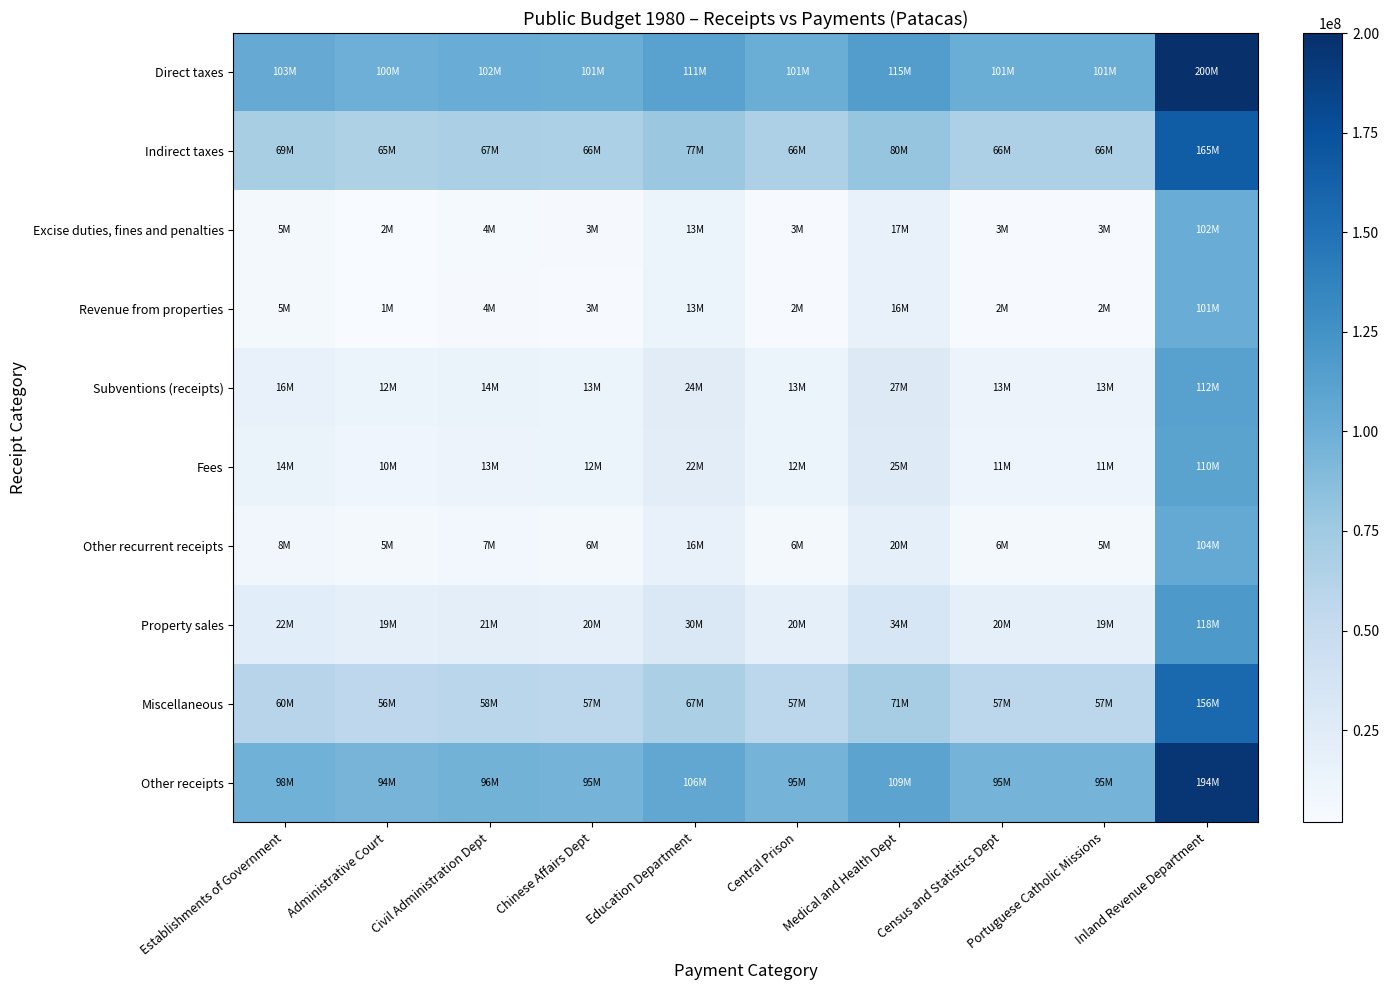

Which category has the lowest value across all series?

Administrative Court